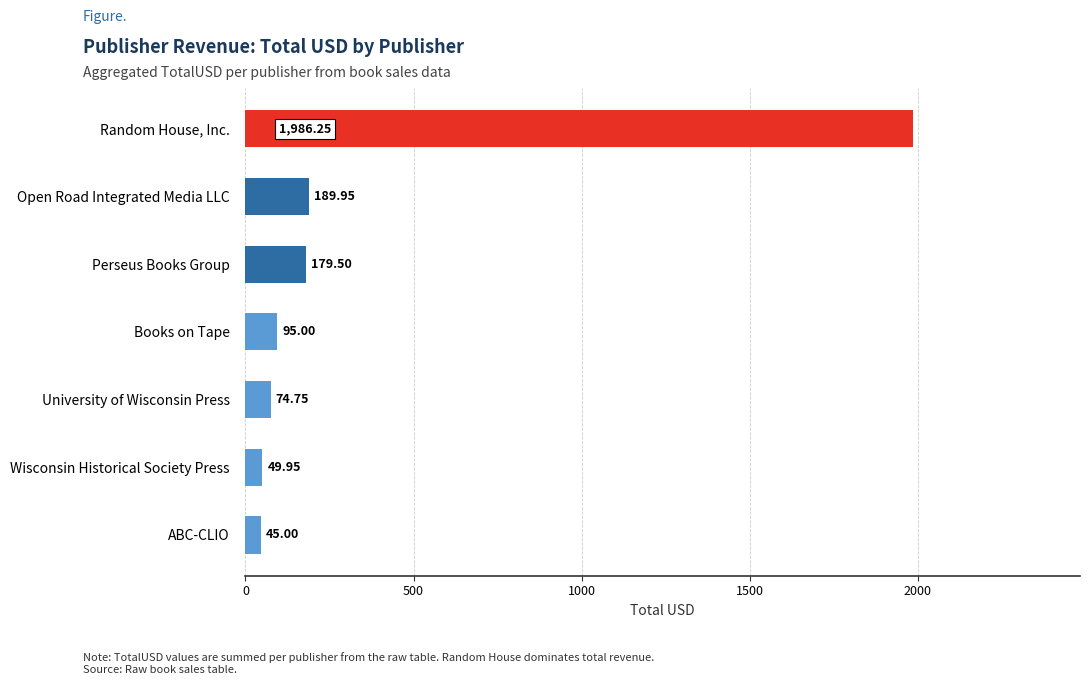

What is the average value?

374.3